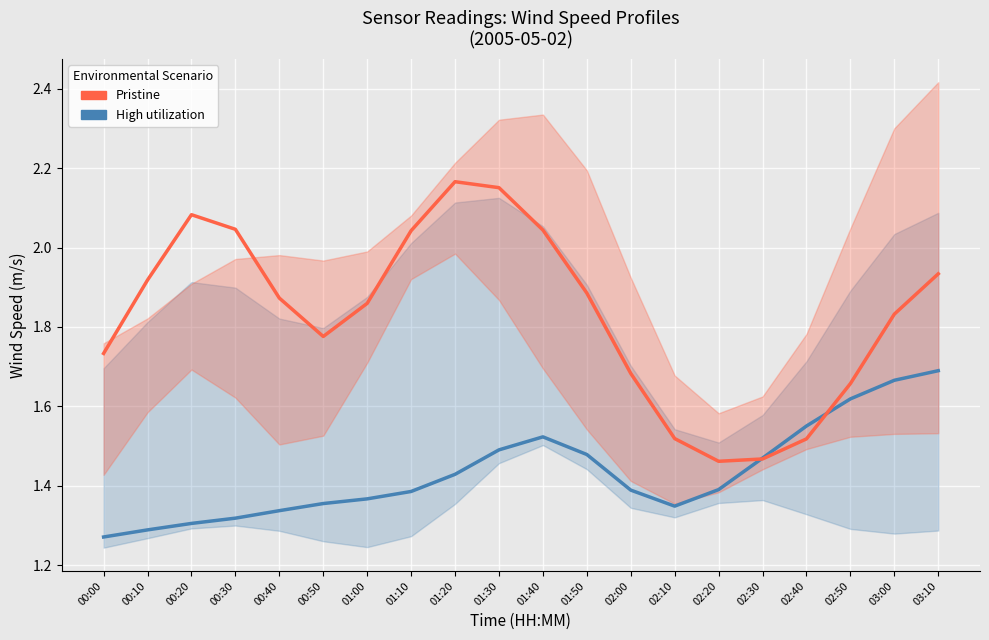

The Pristine (cols 1,3) series shows 2.2 at 01:30. True or false?

True